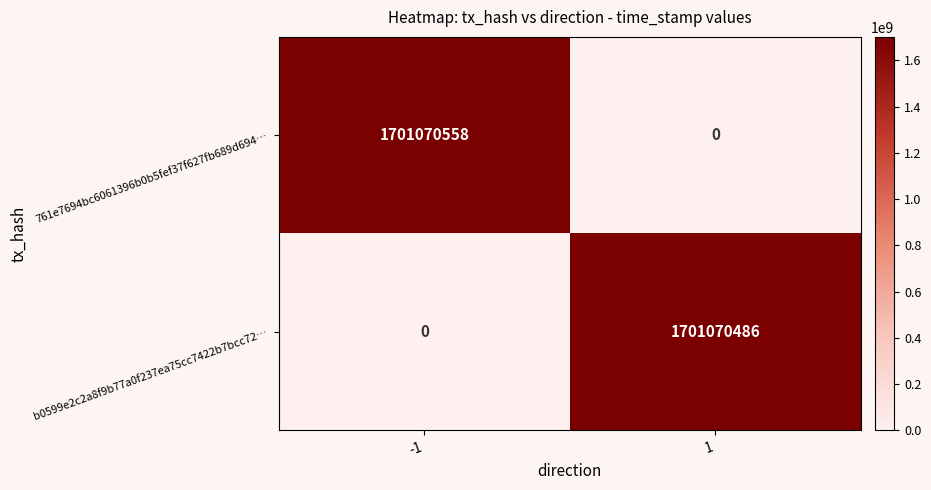

What is the difference between the highest and lowest values at 1?

1701070486